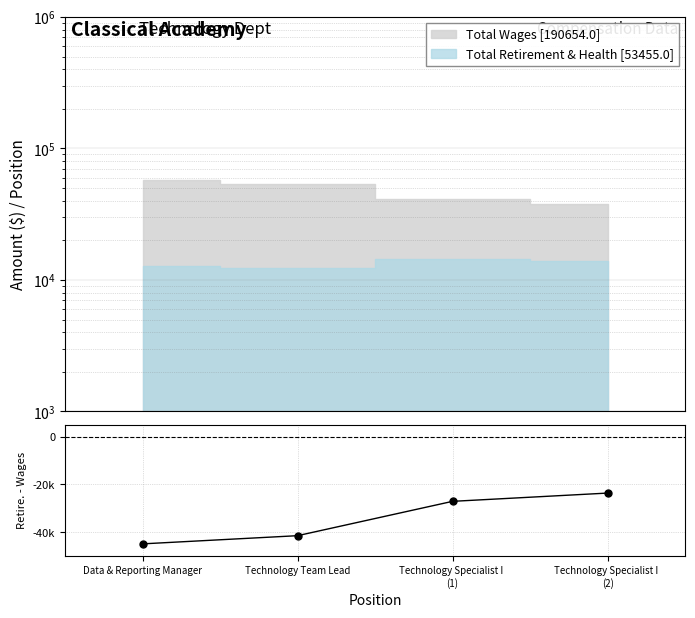

What is the minimum value shown in the chart?

-44917